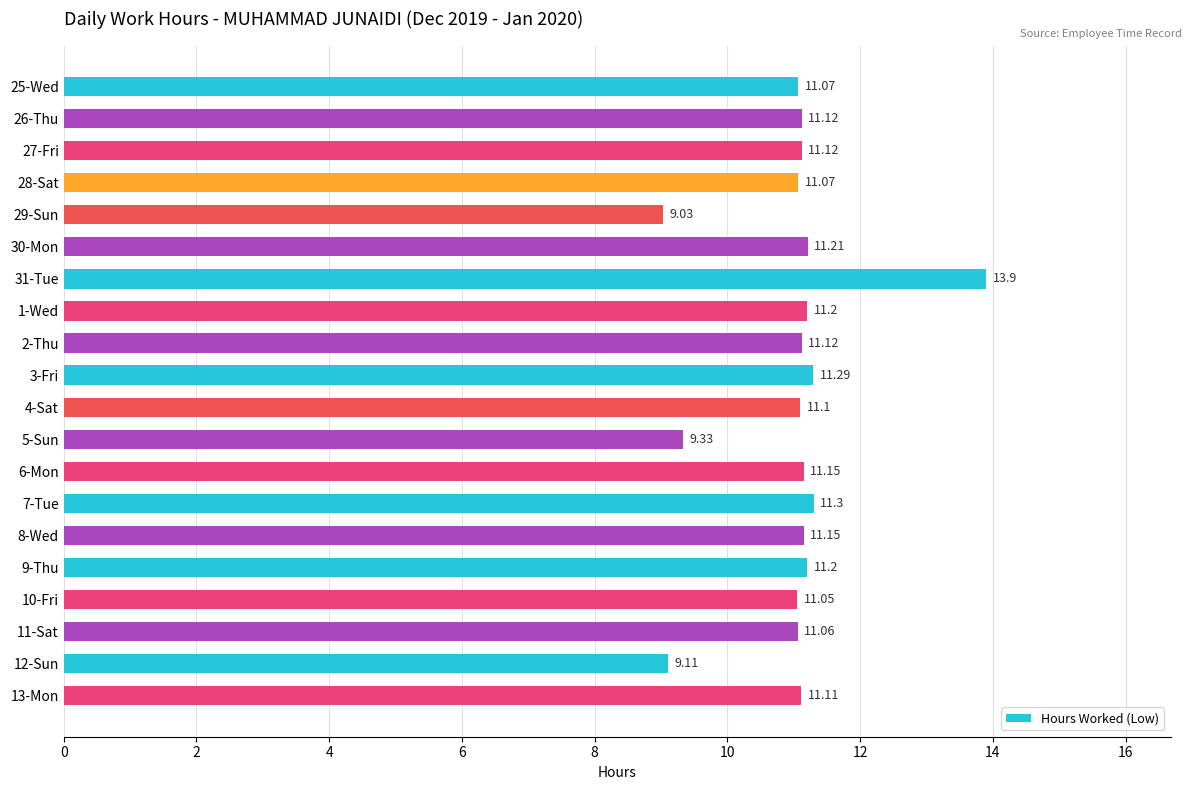

What is the difference between the values at 1-Wed and 29-Sun?

2.2